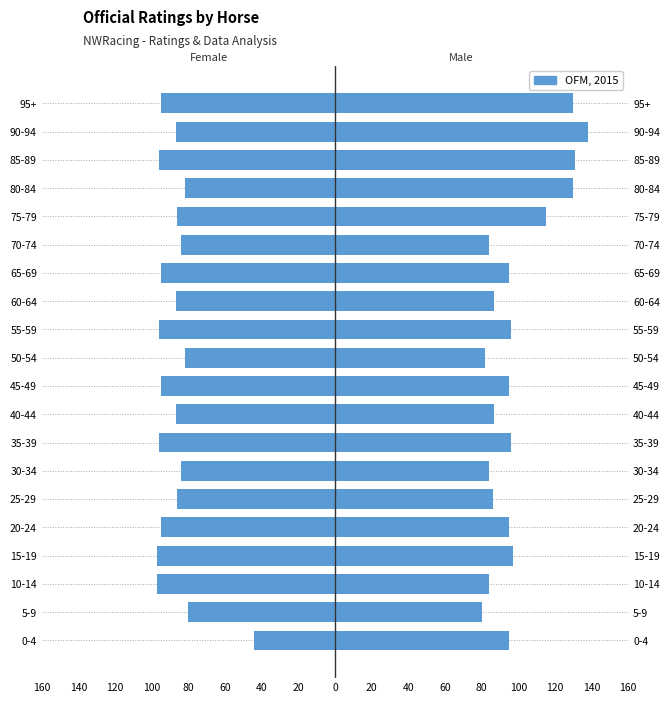

What is the average value?

-88